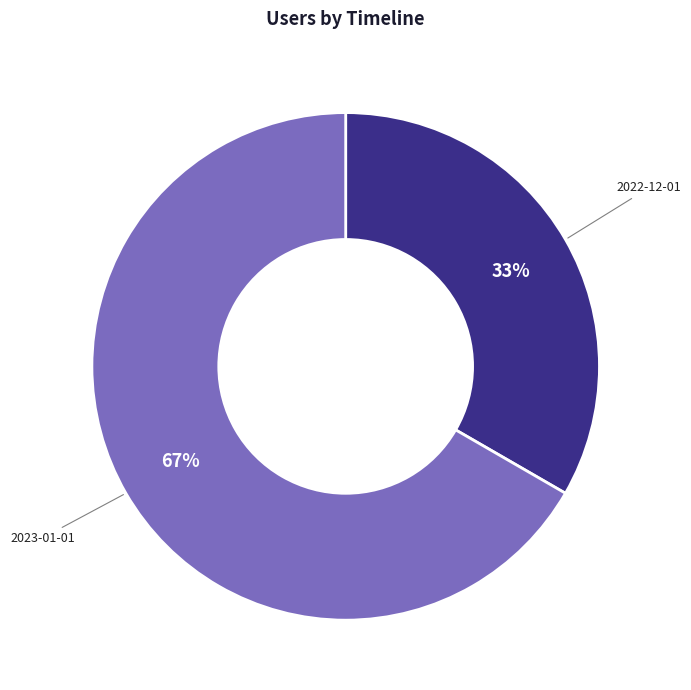

How many slices are in this pie chart?

2